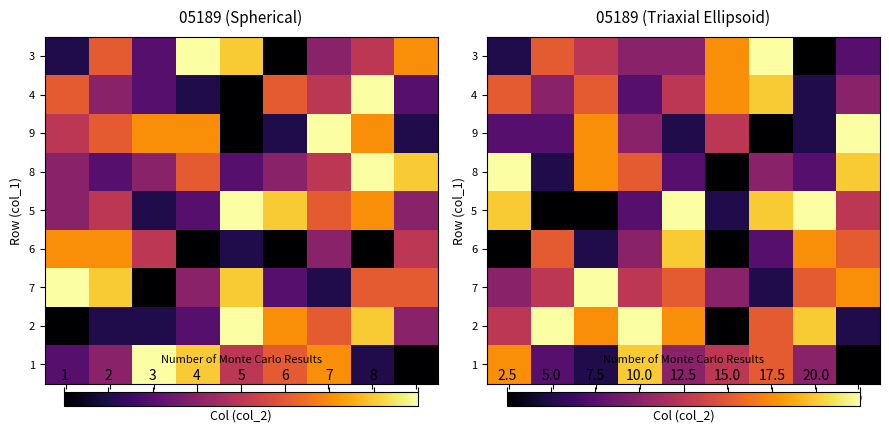

How many data points in 1 are less than 10?

3